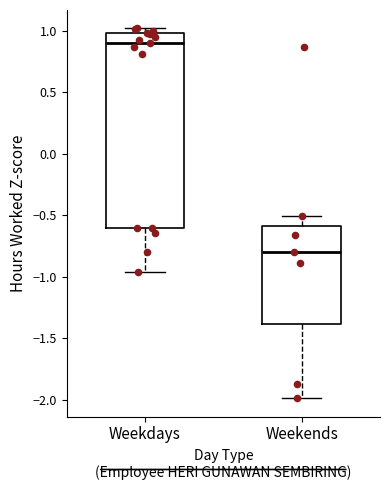

Where is the lower edge of the box for Weekdays on the y-axis? The values are not printed on the chart, so give them approximately, as read against the axis.

-0.60